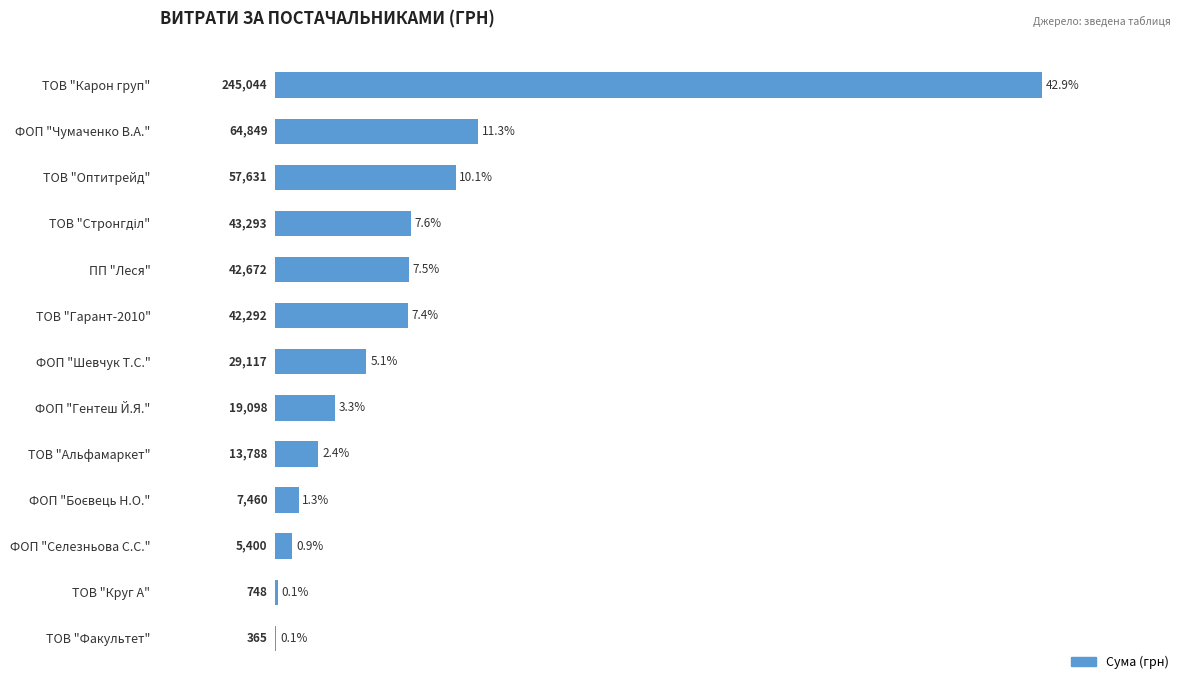

Are the bars grouped side by side (vs. stacked)?

No